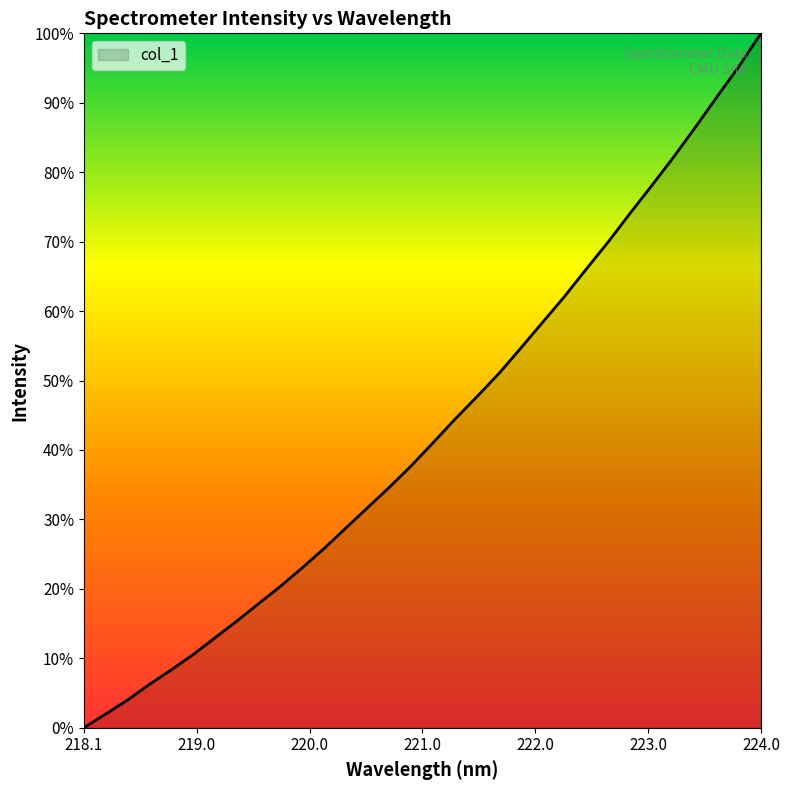

Which label corresponds to the smallest value in the chart?

218.1